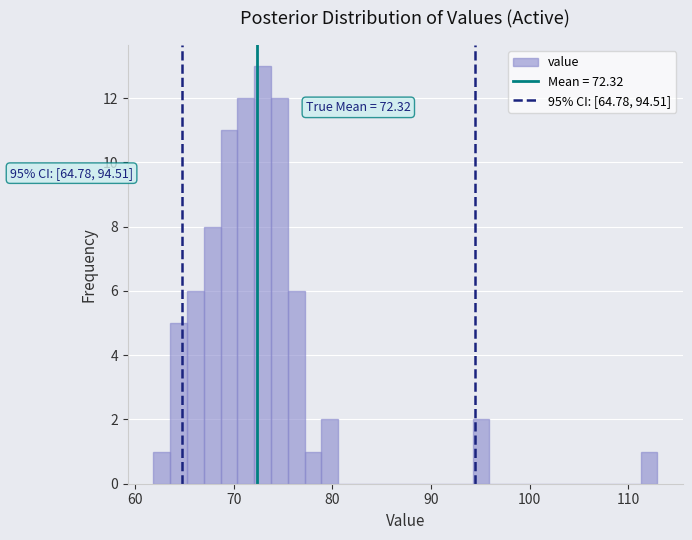

Read against the x-axis, roughly where is the centre of the tallest bar?

73